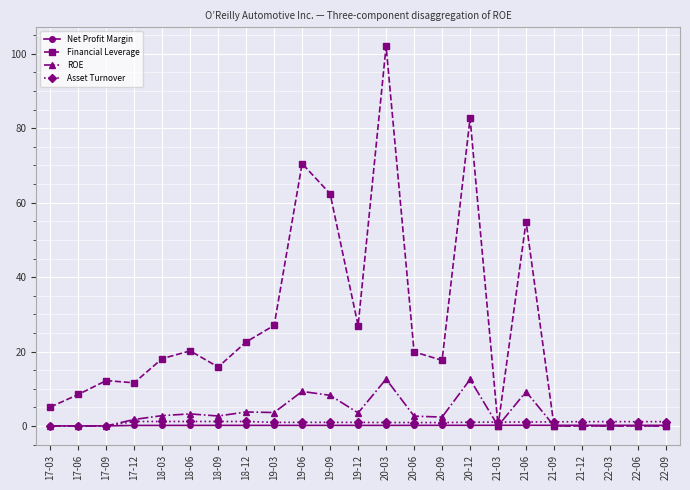

At which category does the chart reach its peak across all series?

20-03